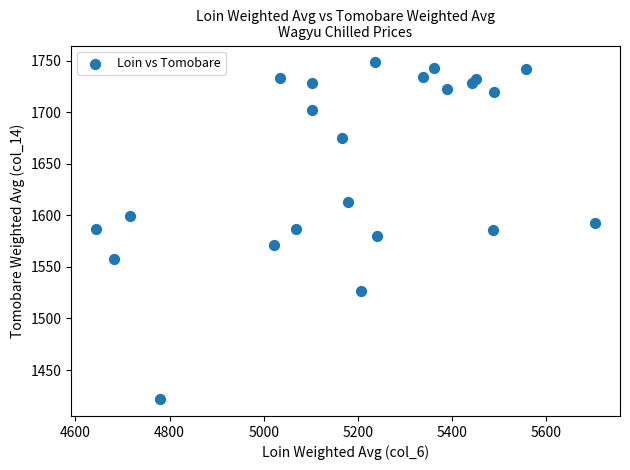

What is the range of X values (max minus min)?

1060.2